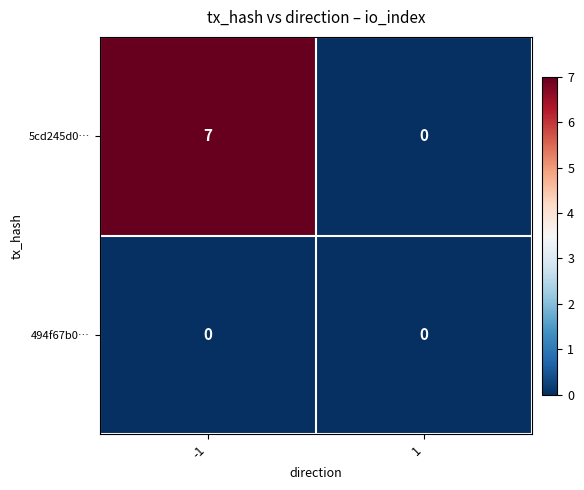

Which label corresponds to the largest value in the chart?

-1